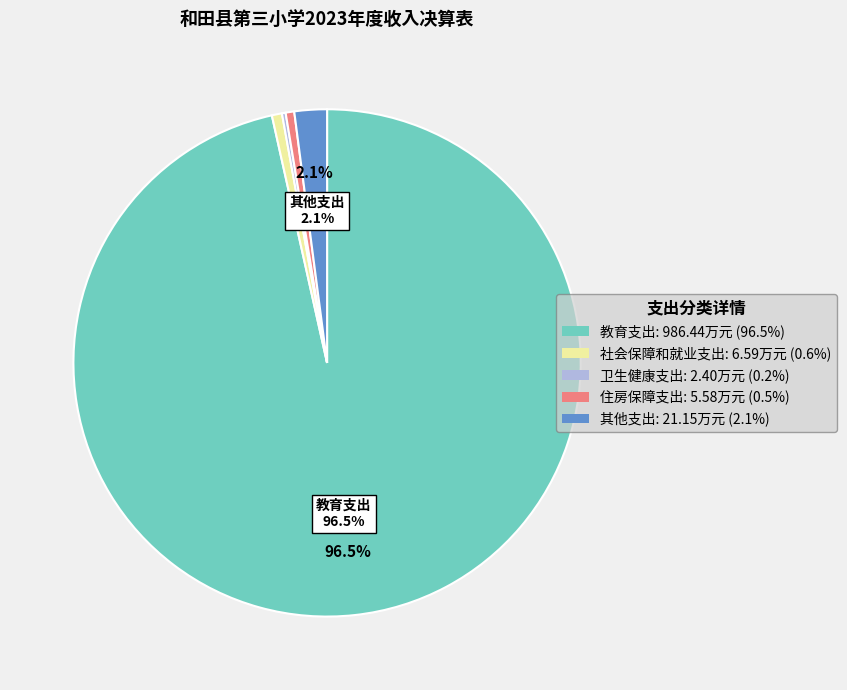

Is the sum of 教育支出: 986.44万元 (96.5%) and 社会保障和就业支出: 6.59万元 (0.6%) greater than half?

Yes